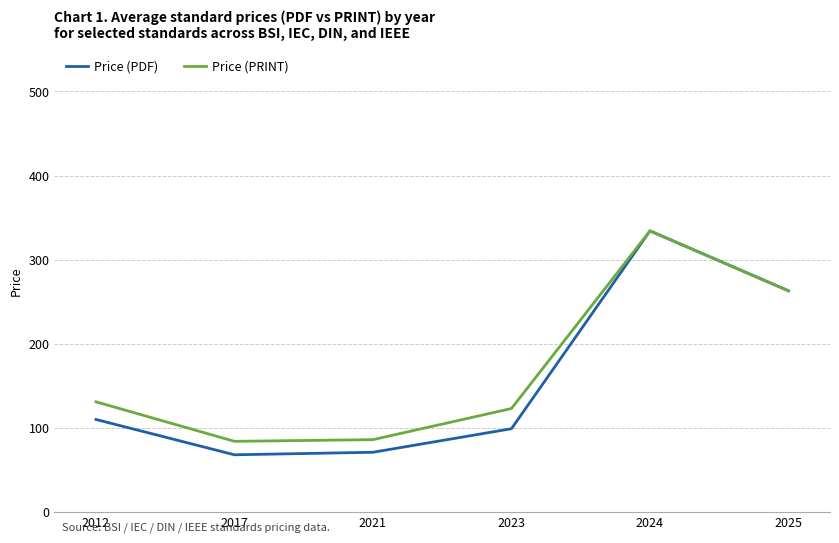

True or false: Price (PDF) has more than 2 points higher than both neighbors.

False